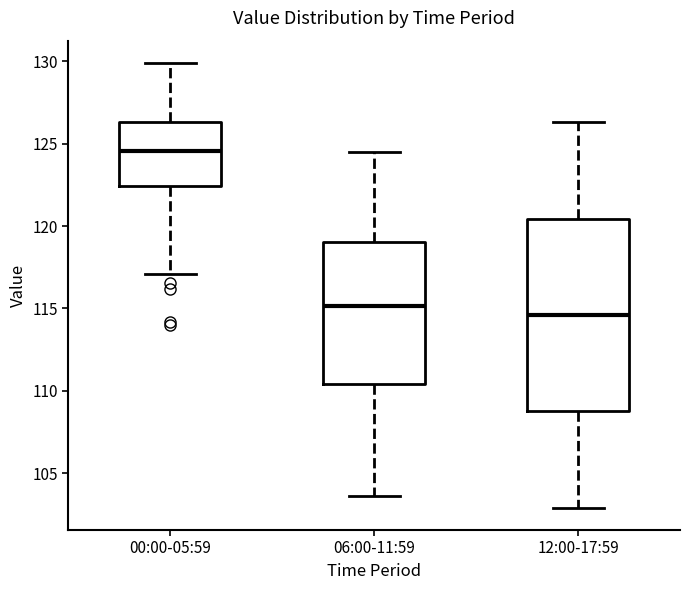

Which box is the tallest, from its lower edge to its upper edge?

12:00-17:59